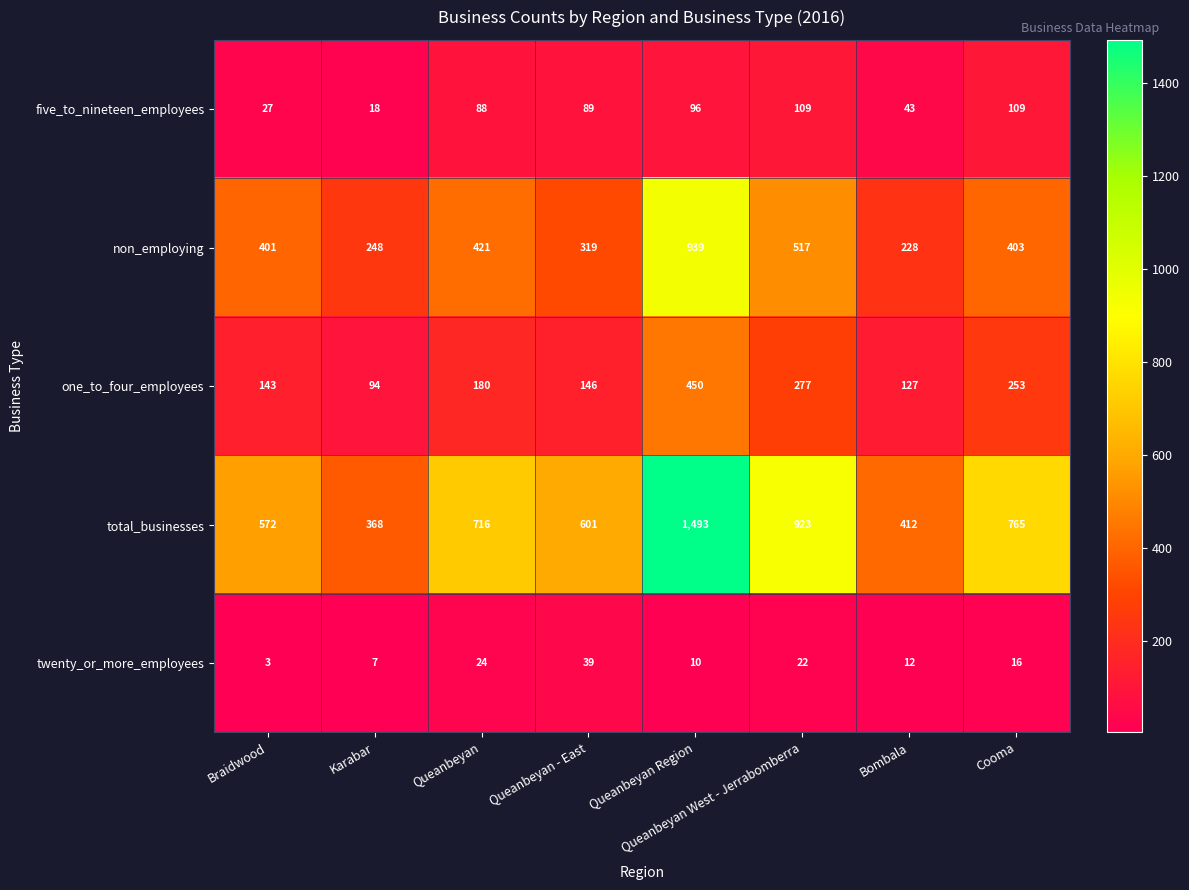

Which series has the largest total across all categories?

total_businesses